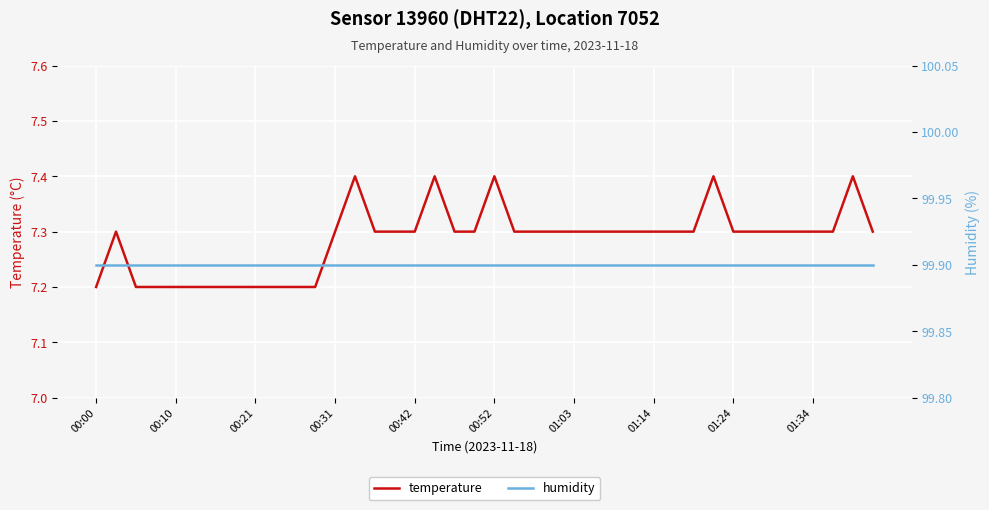

Rank the series by their maximum value, from lowest to highest.

temperature, humidity